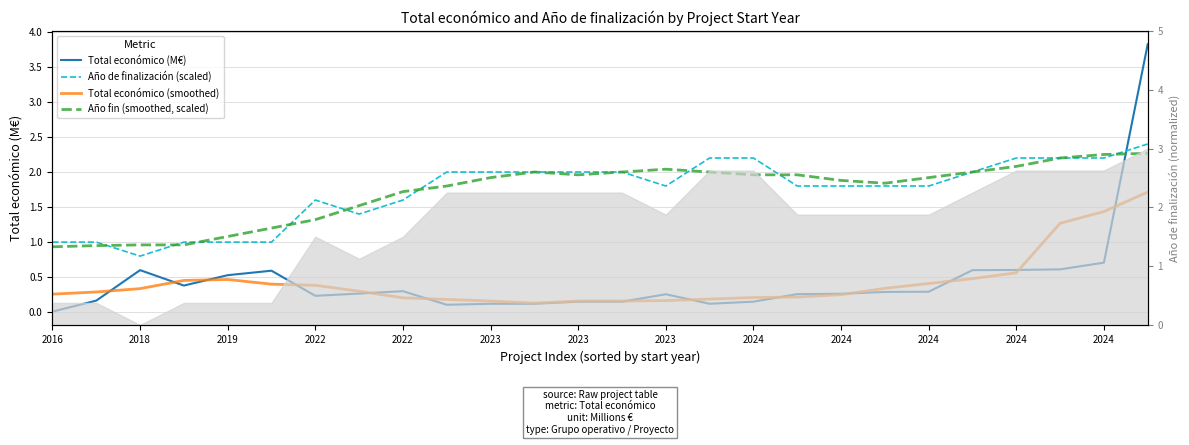

At which label is Año de finalización (scaled) closest to 1?

2016